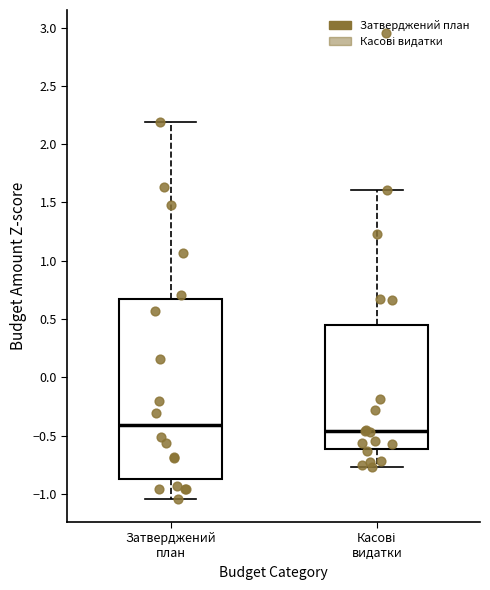

Comparing the boxes themselves (not the whiskers), which one is the tallest?

Затверджений план